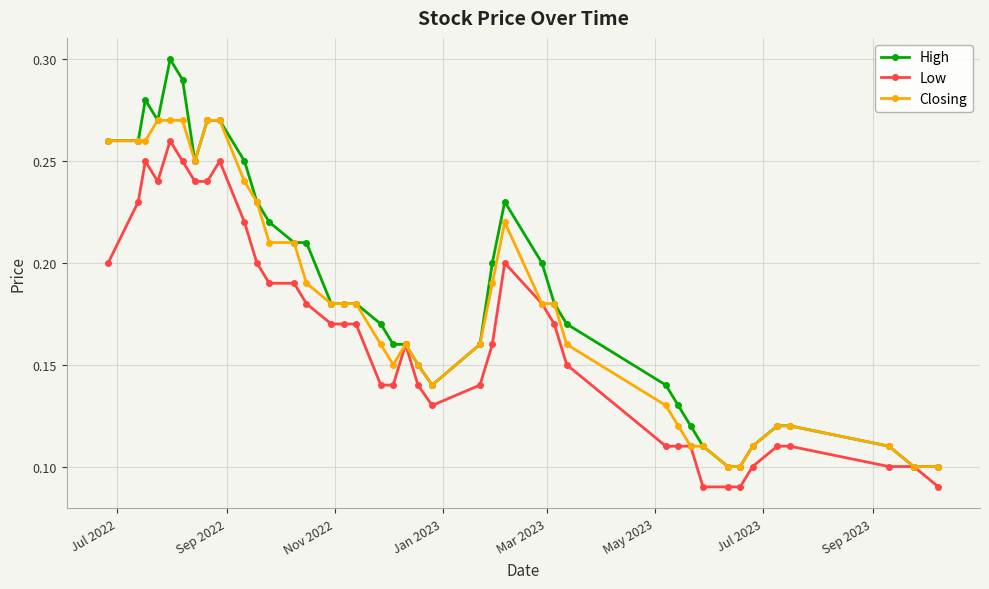

Which series has the largest range (max minus min)?

High